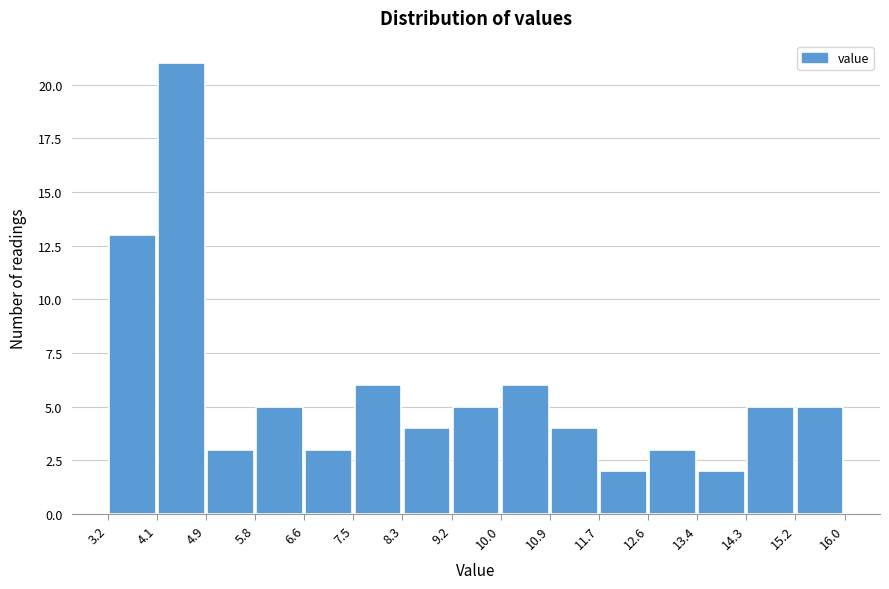

Reading left to right, transcribe this chart: for each bar, give the range it covers on the x-axis and its height. The values are not printed on the chart, so give them approximately, as read against the axis.

3.2 to 4.1: 13
4.1 to 4.9: 21
4.9 to 5.8: 3
5.8 to 6.6: 5
6.6 to 7.5: 3
7.5 to 8.3: 6
8.3 to 9.2: 4
9.2 to 10.0: 5
10.0 to 10.9: 6
10.9 to 11.7: 4
11.7 to 12.6: 2
12.6 to 13.4: 3
13.4 to 14.3: 2
14.3 to 15.2: 5
15.2 to 16.0: 5